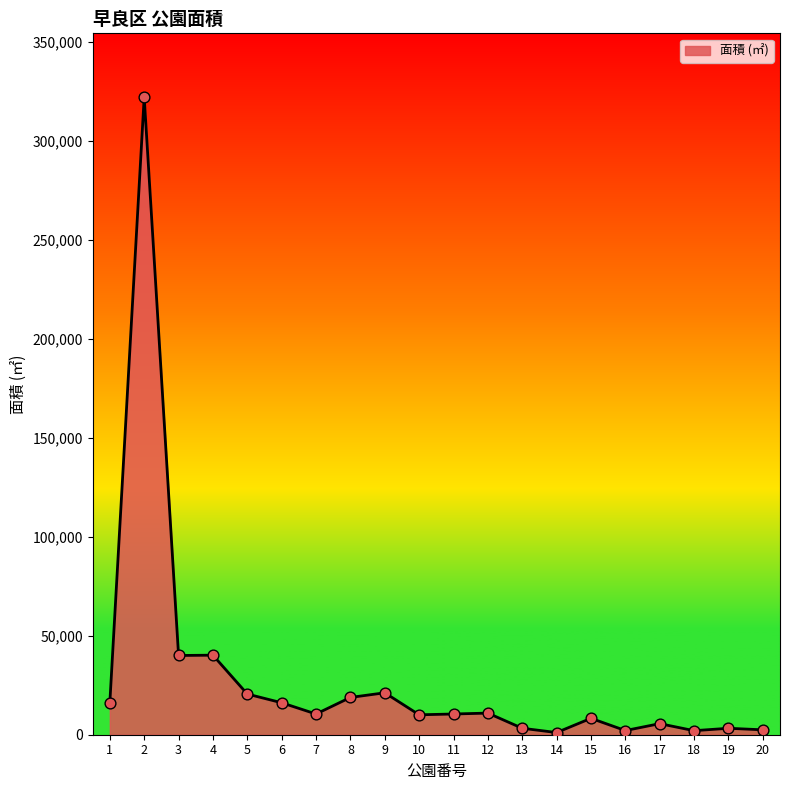

Between 10 and 18, which is larger?

10